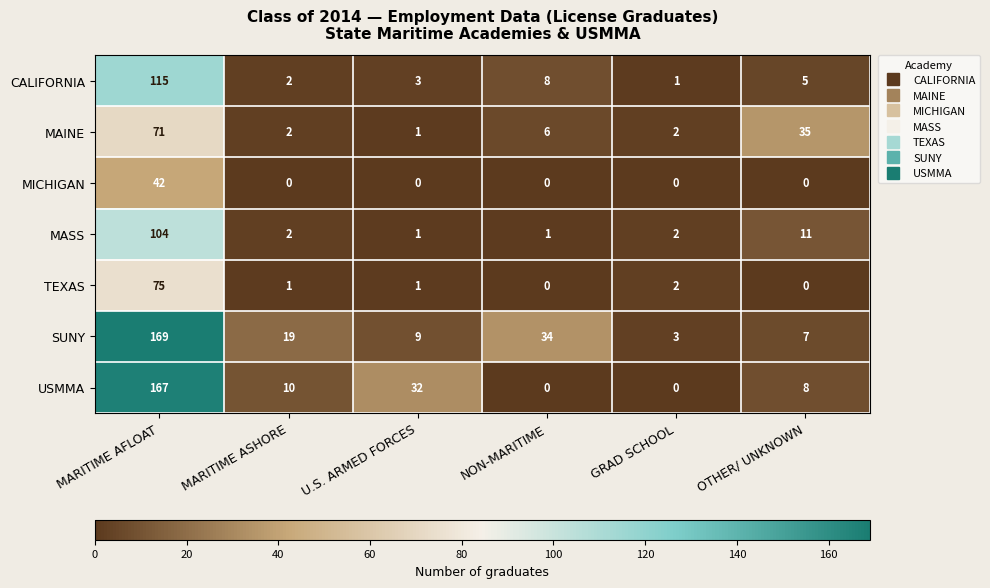

Count the number of categories in the chart.

6